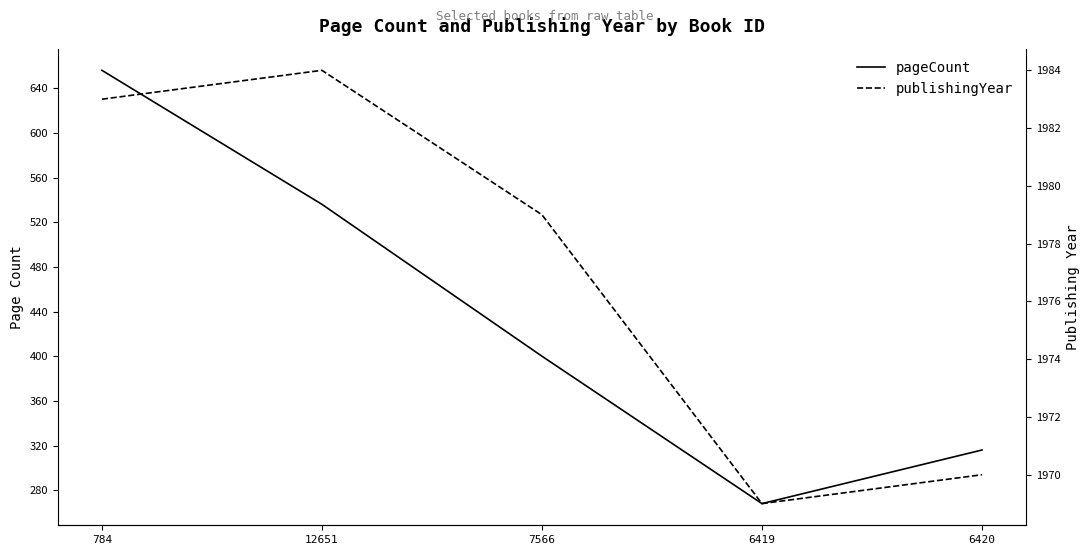

Reading right to left, extract all data points from this chart.

pageCount: 316	268	400	536	656
publishingYear: 1970	1969	1979	1984	1983